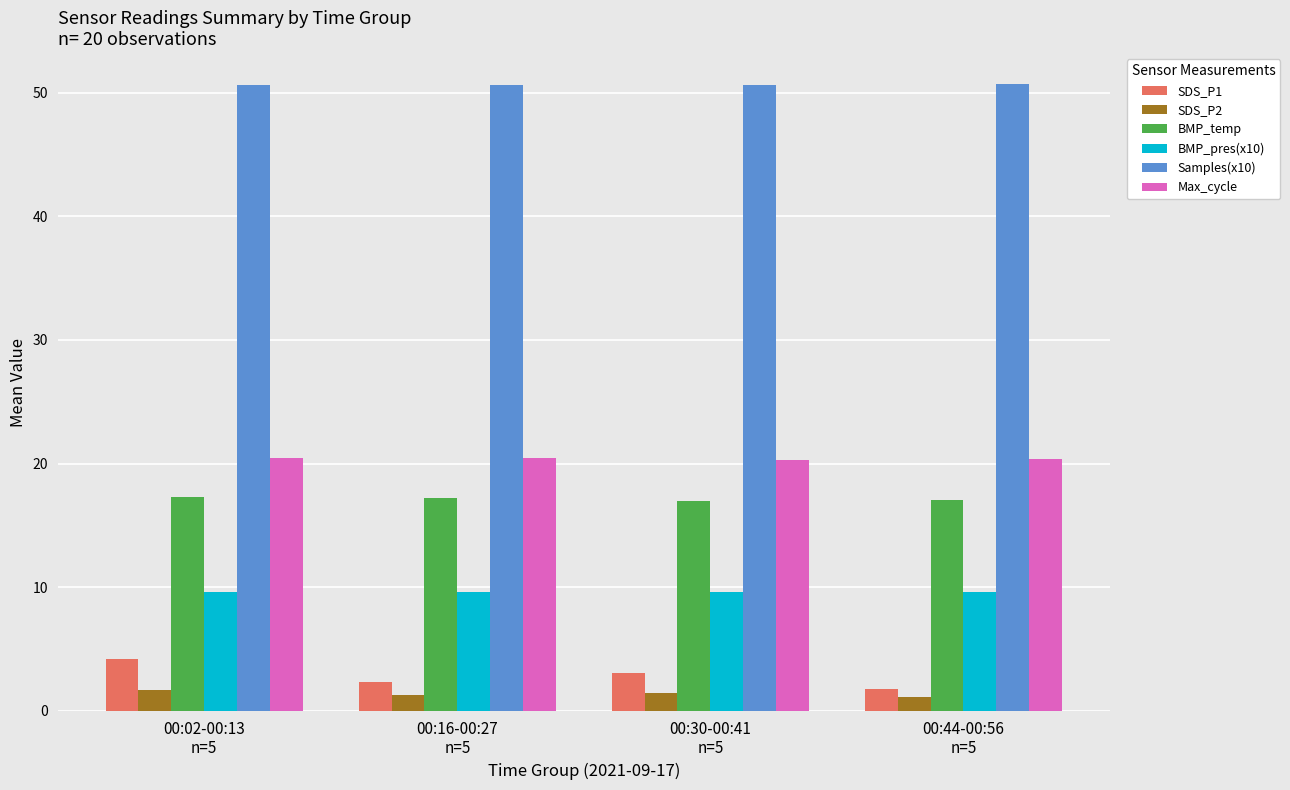

Which series has the largest total across all categories?

Samples(x10)